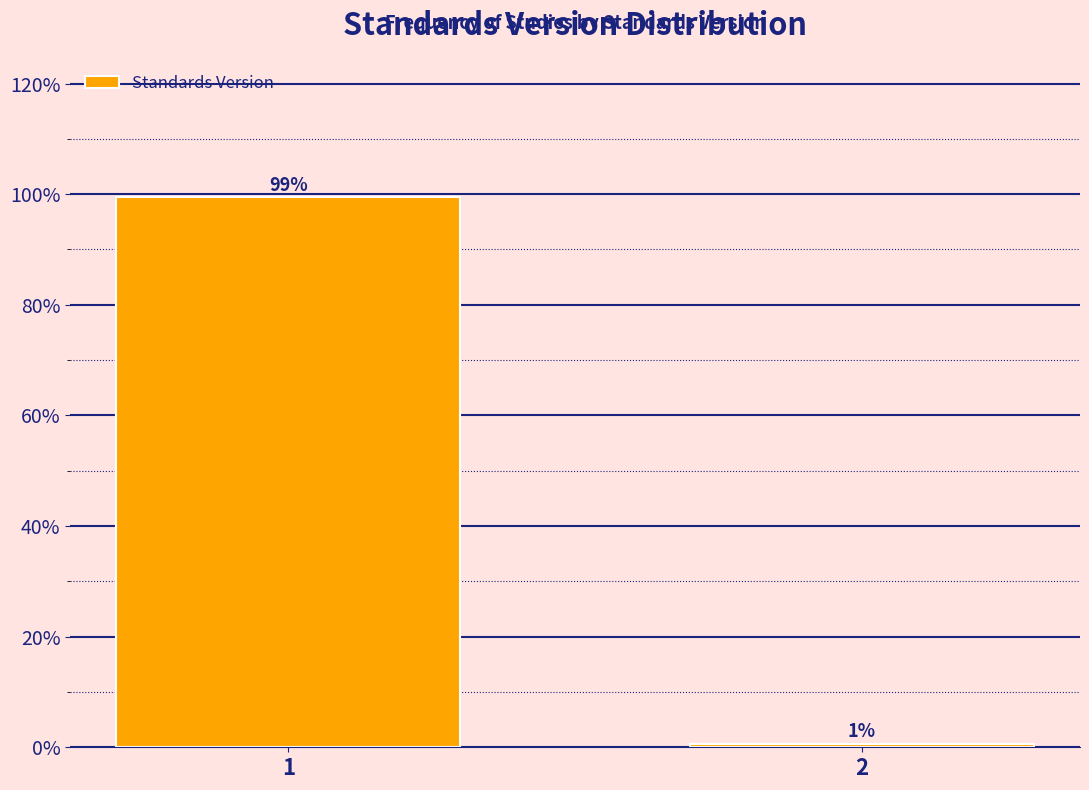

List the labels in order of value, largest first.

1, 2